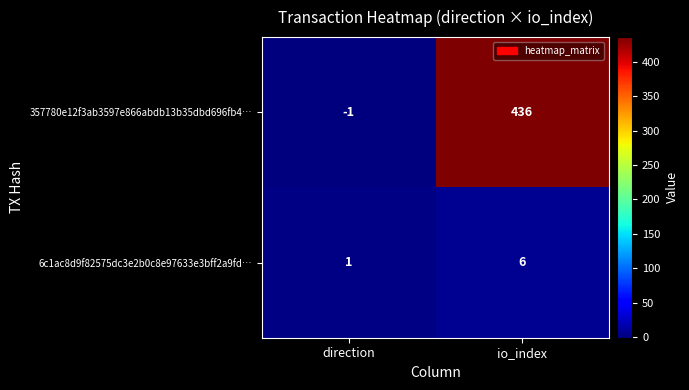

The value of 6c1ac8d9f82575dc3e2b0c8e97633e3bff2a9fd… at direction is 2. True or false?

False